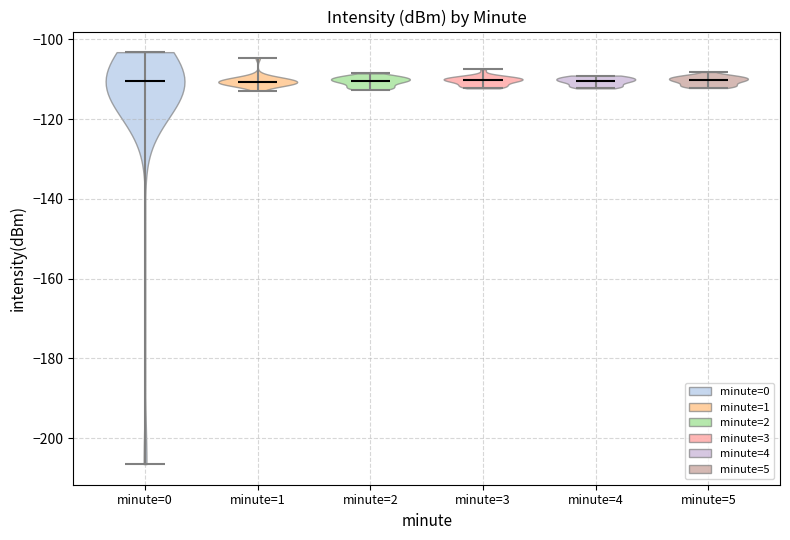

Reading left to right, read every violin against the y-axis: where its median line is, and the lowest and highest points it reaches. The values are not printed on the chart, so give them approximately, as read against the axis.

minute=0: median line -110, lowest point -206, highest point -104
minute=1: median line -110, lowest point -112, highest point -104
minute=2: median line -110, lowest point -112, highest point -108
minute=3: median line -110, lowest point -112, highest point -108
minute=4: median line -110, lowest point -112, highest point -110
minute=5: median line -110, lowest point -112, highest point -108